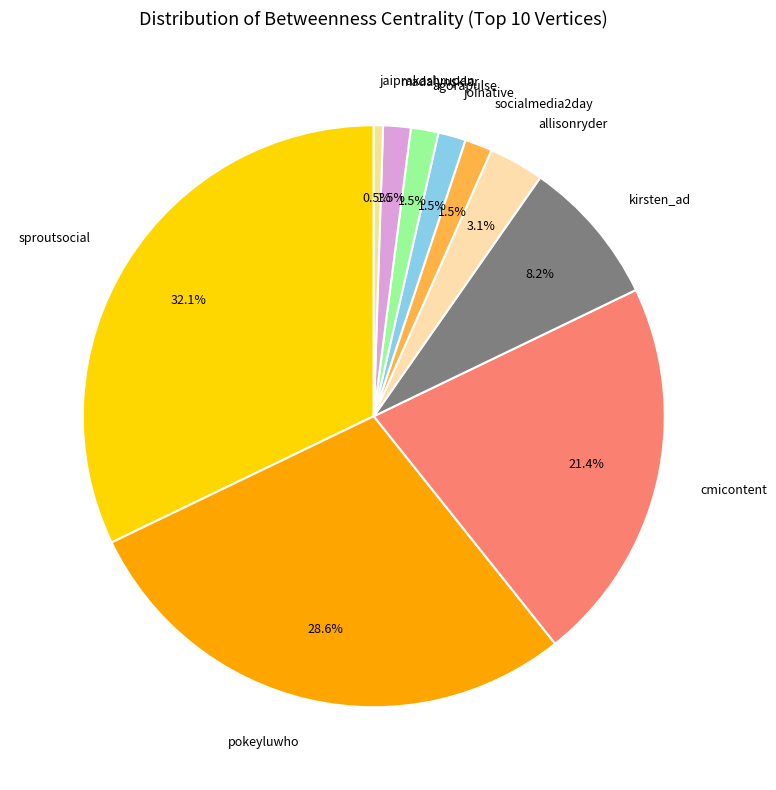

To the nearest percent, what is the combined percentage of agorapulse and madalynsklar?

3%